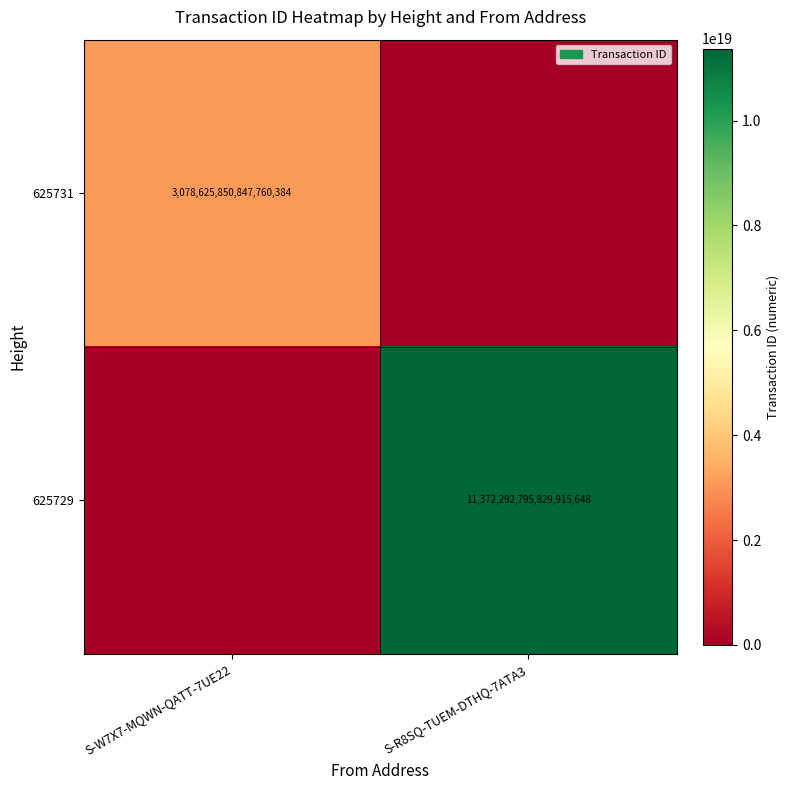

Is it true that 625729 equals 17492333527990382592 at S-R8SQ-TUEM-DTHQ-7ATA3?

False